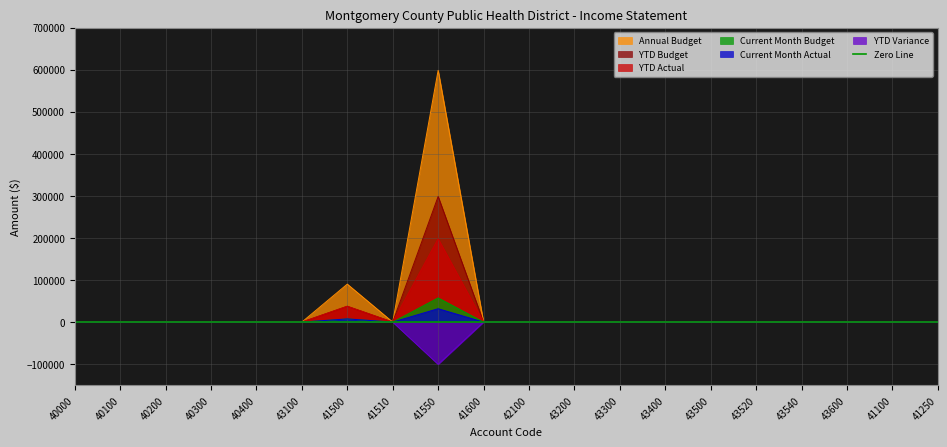

Rank the categories by Current Month Budget value from highest to lowest.

41550, 41500, 40000, 40100, 40200, 40300, 40400, 43100, 41510, 41600, 42100, 43200, 43300, 43400, 43500, 43520, 43540, 43600, 41100, 41250